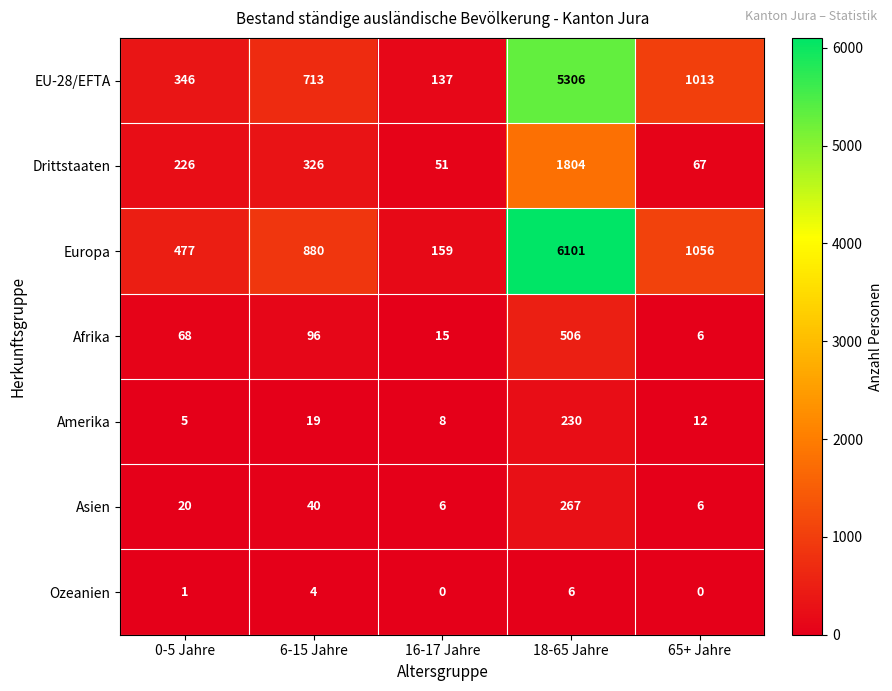

How many distinct data groups are displayed?

7